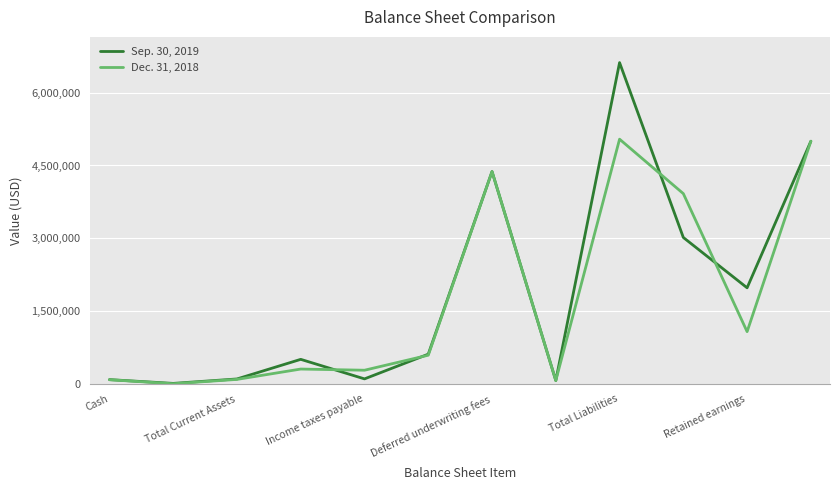

How many lines are shown in the chart?

2